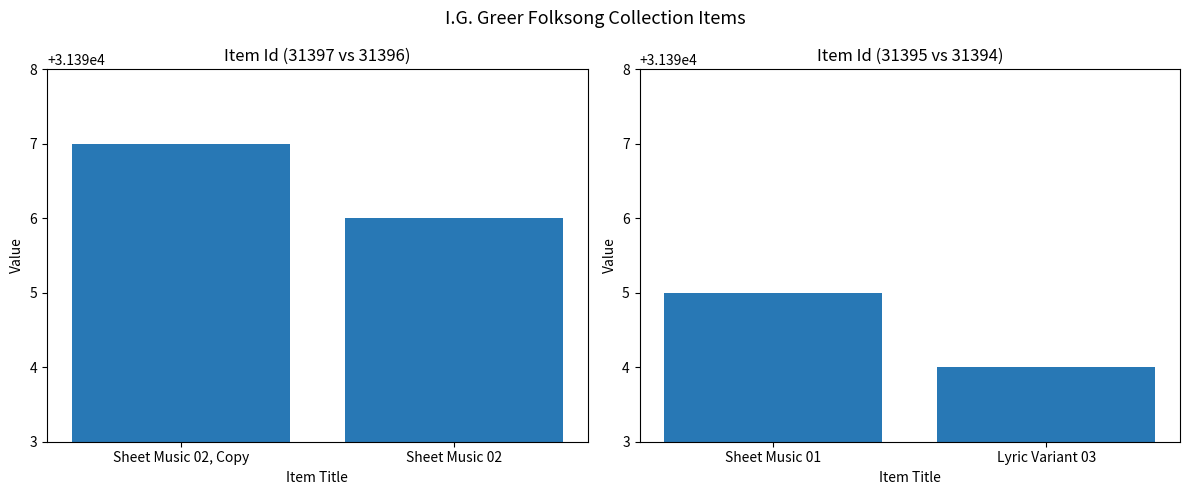

Does the chart contain stacked bars?

No